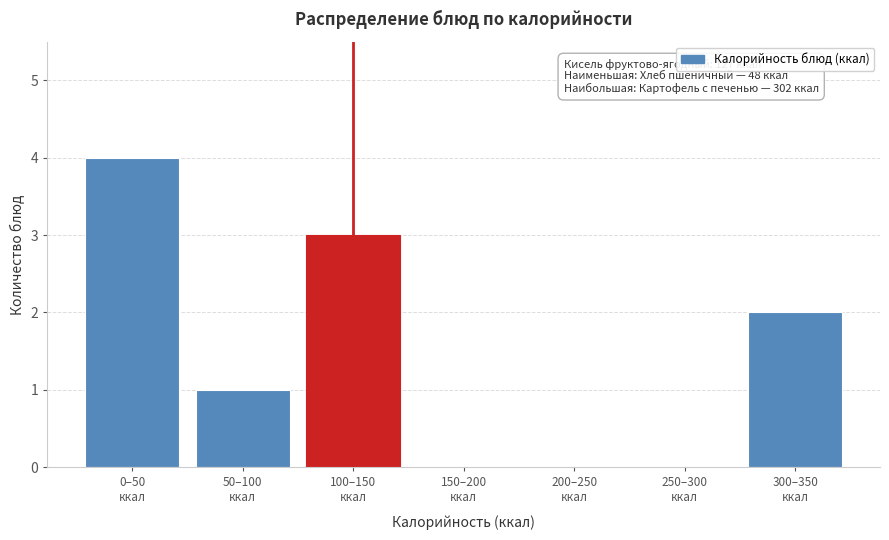

What is the maximum value shown in the chart?

4